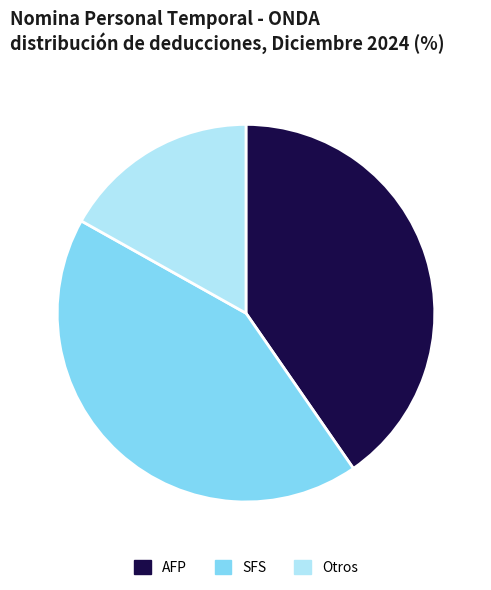

Count the number of slices in the pie.

3